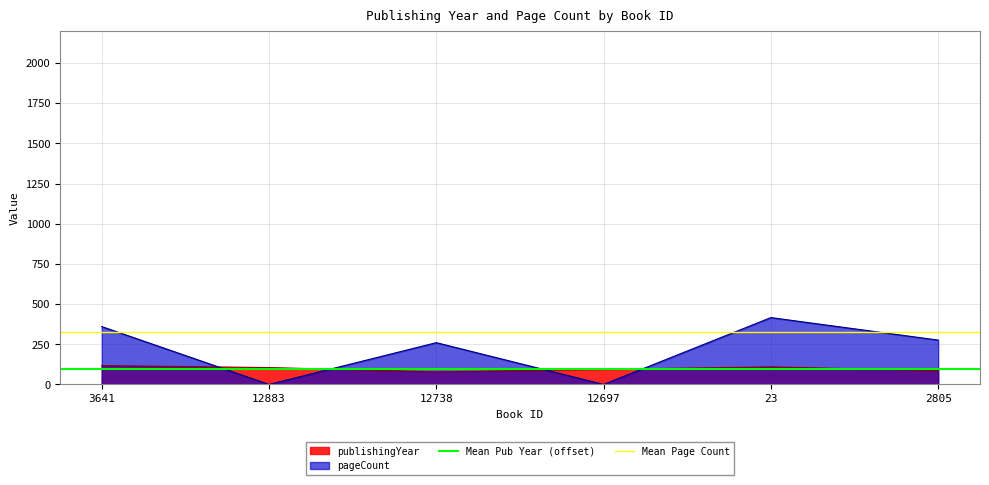

Is it true that pageCount equals 577 at 3641?

False